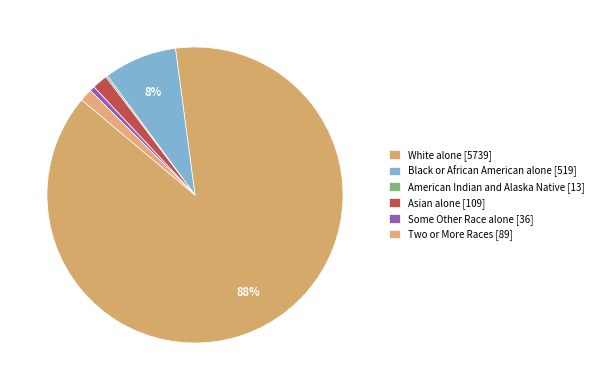

Count the number of slices in the pie.

6